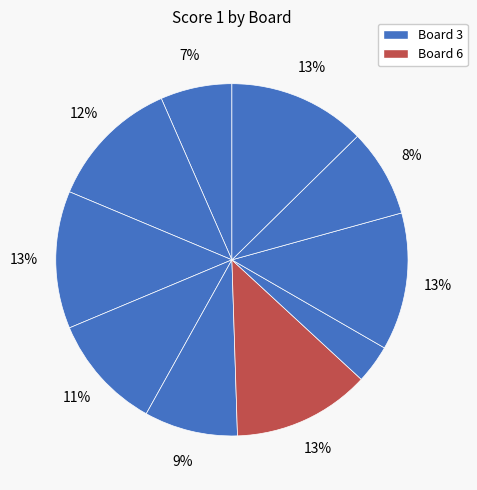

Does any single category account for the majority?

No